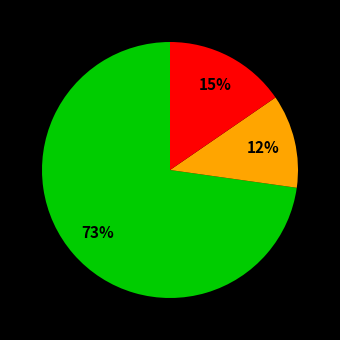

Is there any slice that represents more than half of the pie?

Yes